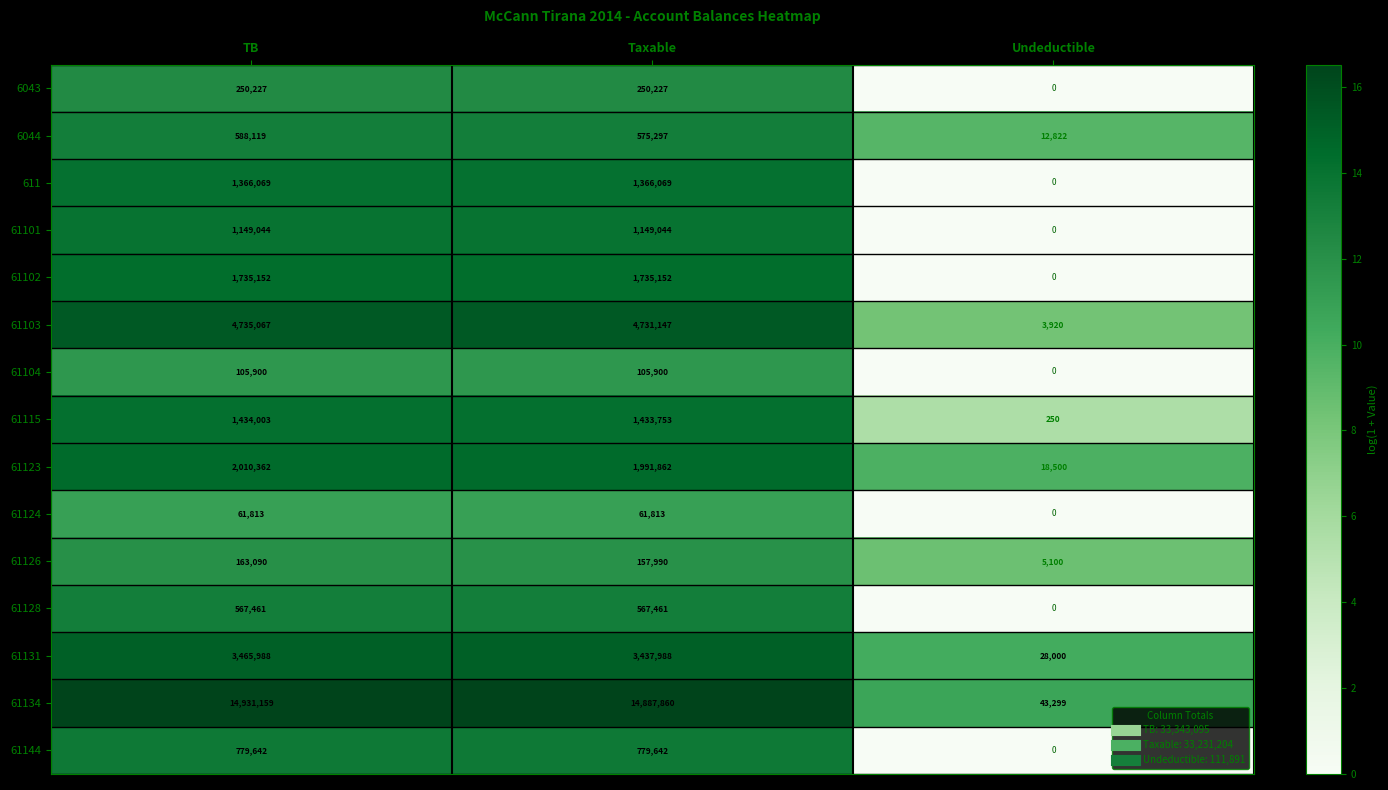

Count the number of categories in the chart.

3